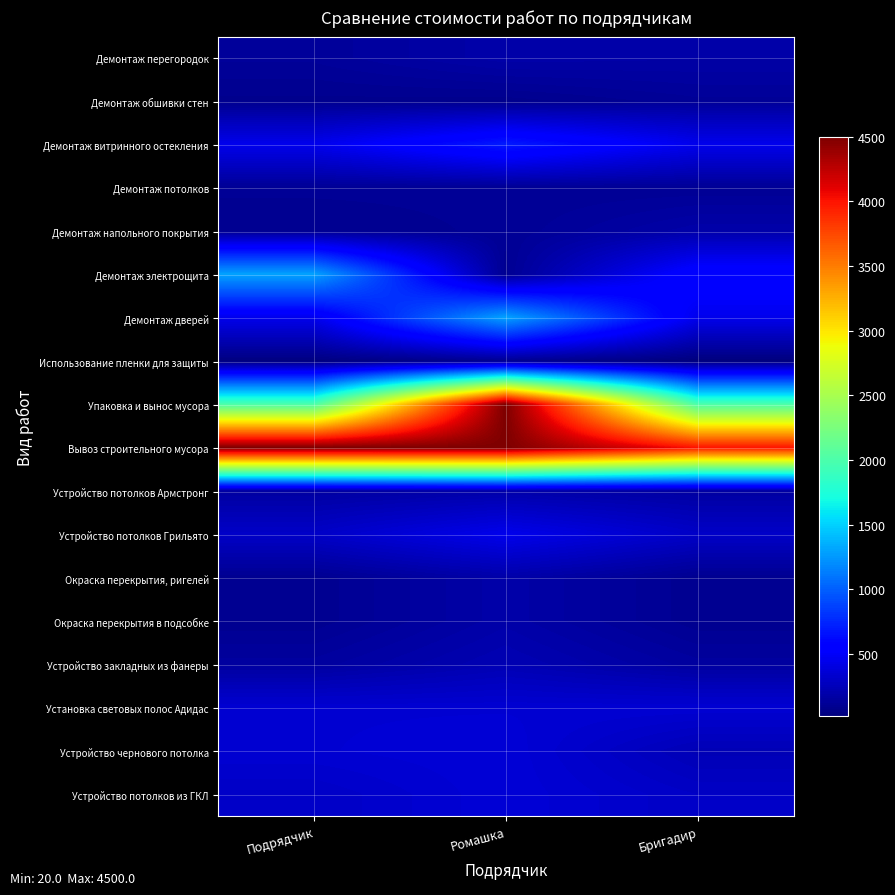

At how many categories does at least one series exceed 39?

3